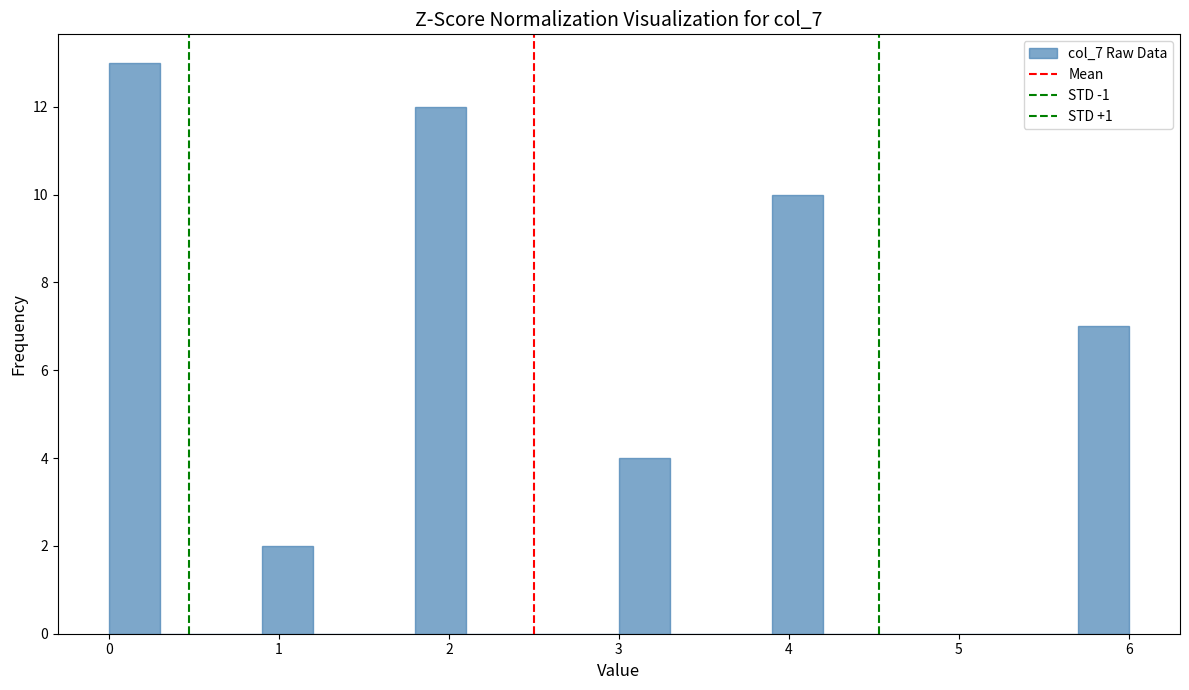

Around what value on the x-axis is the tallest bar? Give the approximate position of its centre, as read against the axis.

0.2